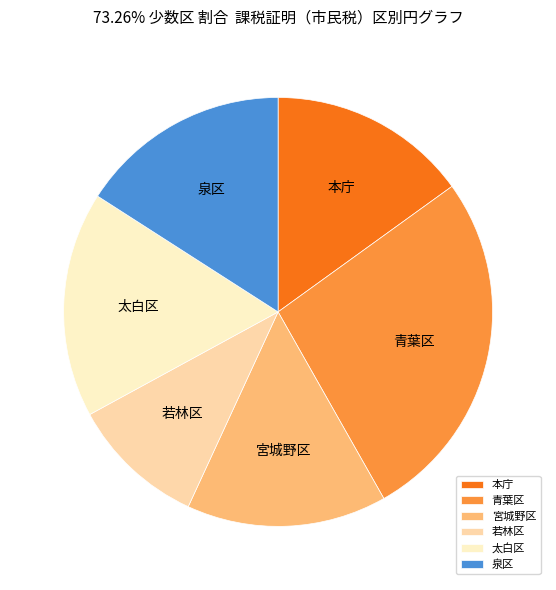

How many segments does this pie chart have?

6